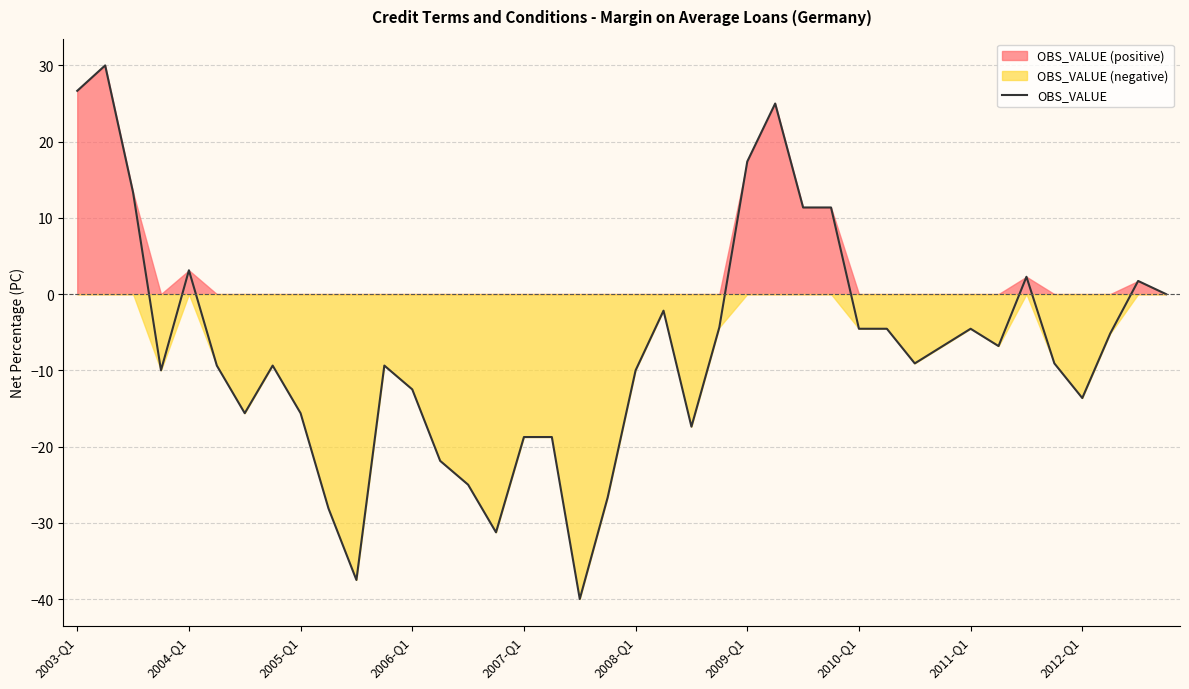

Reading left to right, what are all the values shown in this chart?

26.7	30.0	13.3	-10.0	3.1	-9.4	-15.6	-9.4	-15.6	-28.1	-37.5	-9.4	-12.5	-21.9	-25.0	-31.2	-18.8	-18.8	-40.0	-26.7	-10.0	-2.2	-17.4	-4.3	17.4	25.0	11.4	11.4	-4.5	-4.5	-9.1	-6.8	-4.5	-6.8	2.3	-9.1	-13.6	-5.2	1.7	0.0